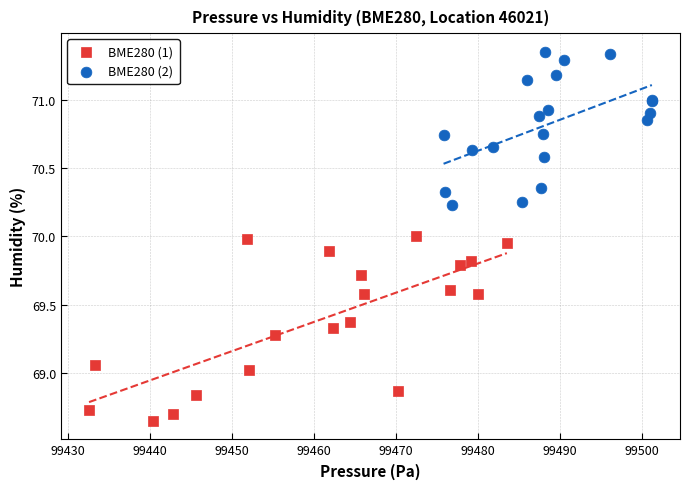

Which series reaches the maximum Y coordinate?

BME280 (2)